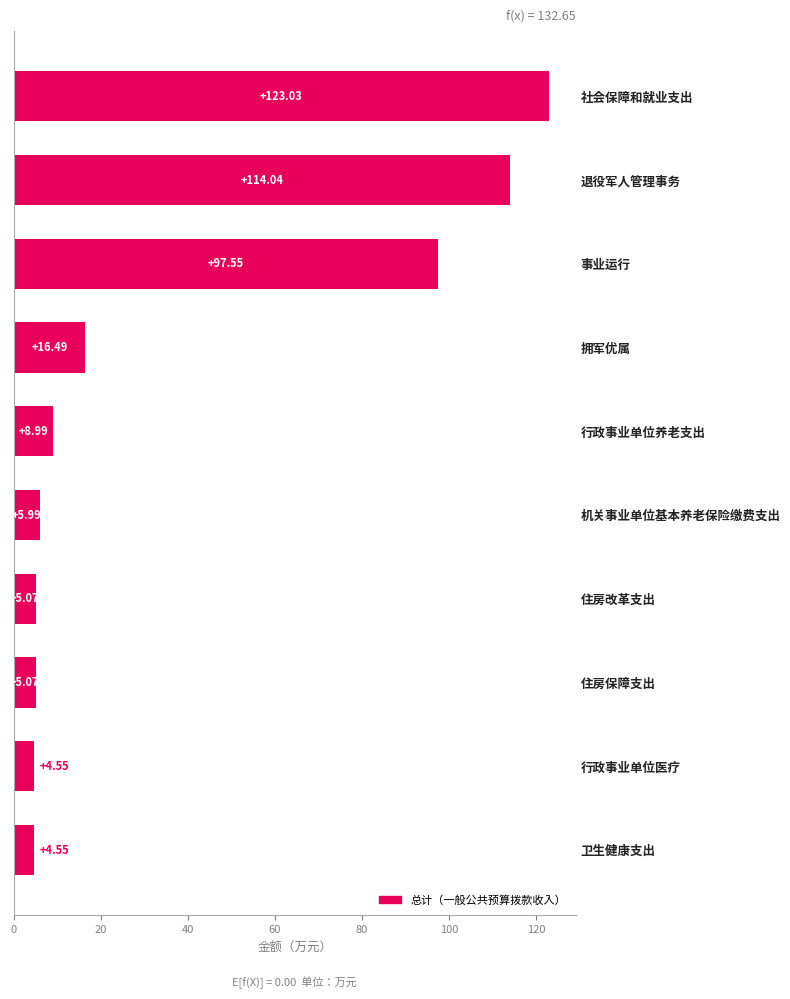

At which category does the chart reach its peak across all series?

社会保障和就业支出